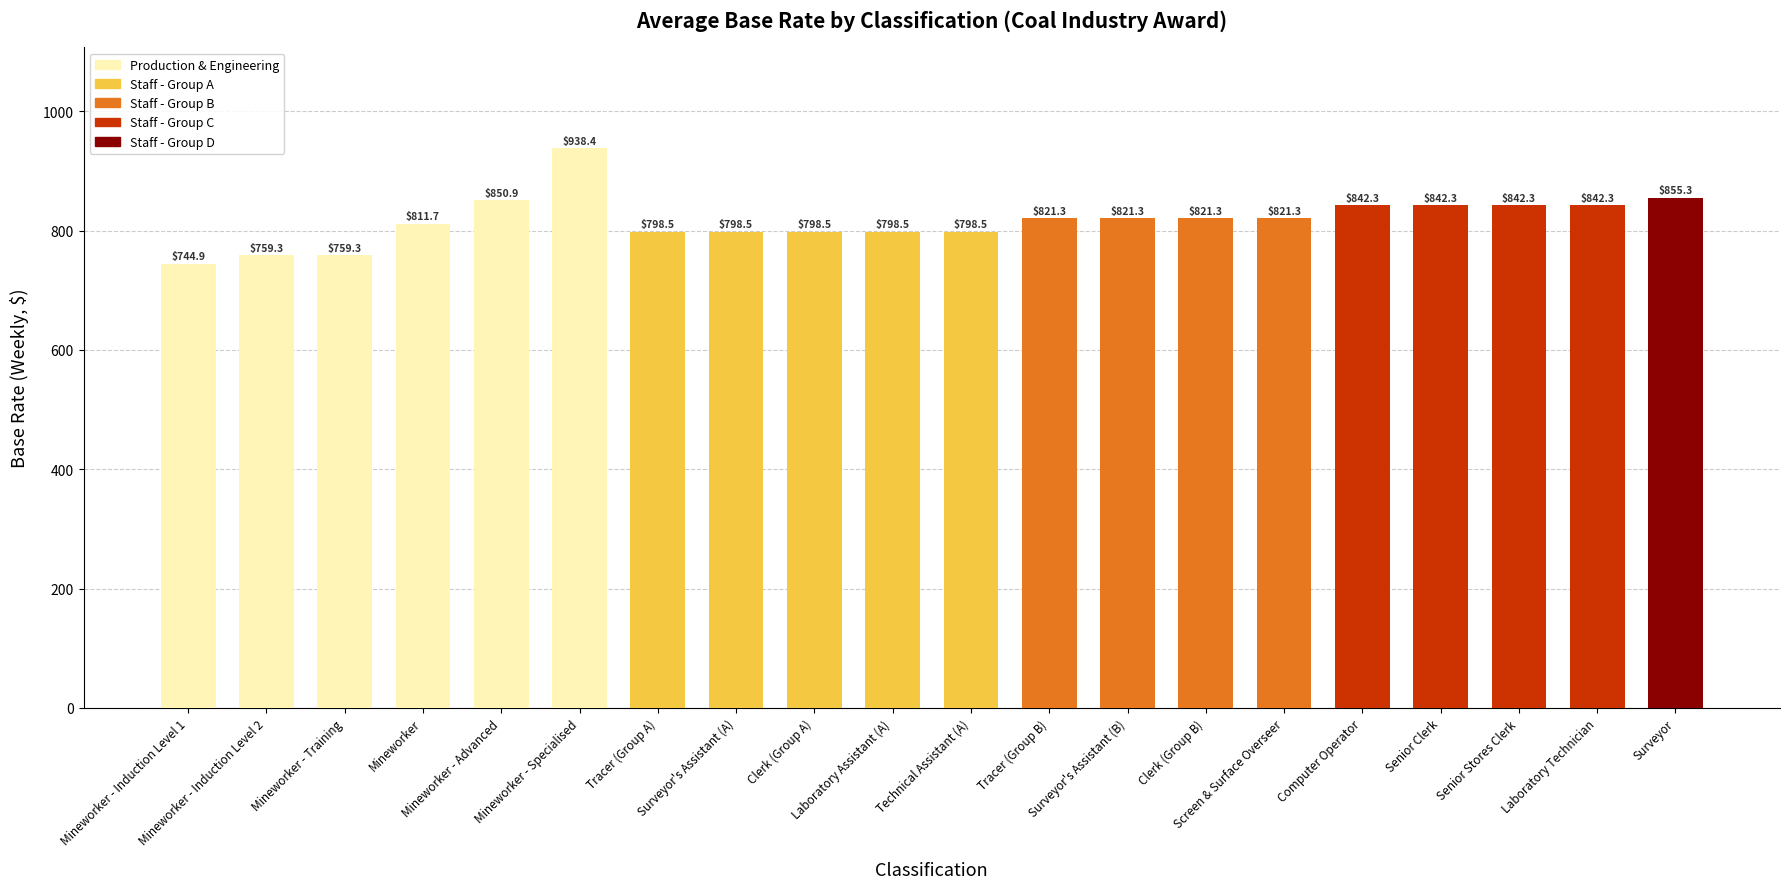

At which label does the data first exceed 821?

Mineworker - Advanced